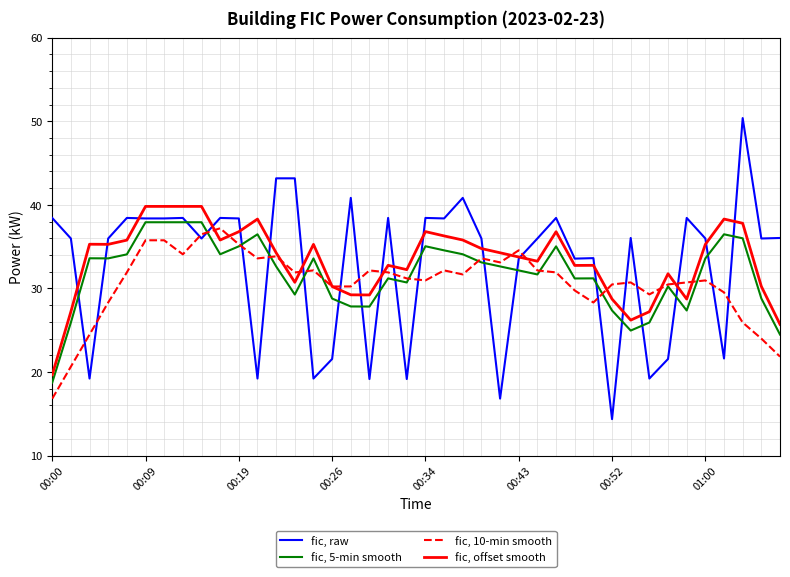

Rank the series by their maximum value, from highest to lowest.

fic, raw, fic, offset smooth, fic, 5-min smooth, fic, 10-min smooth